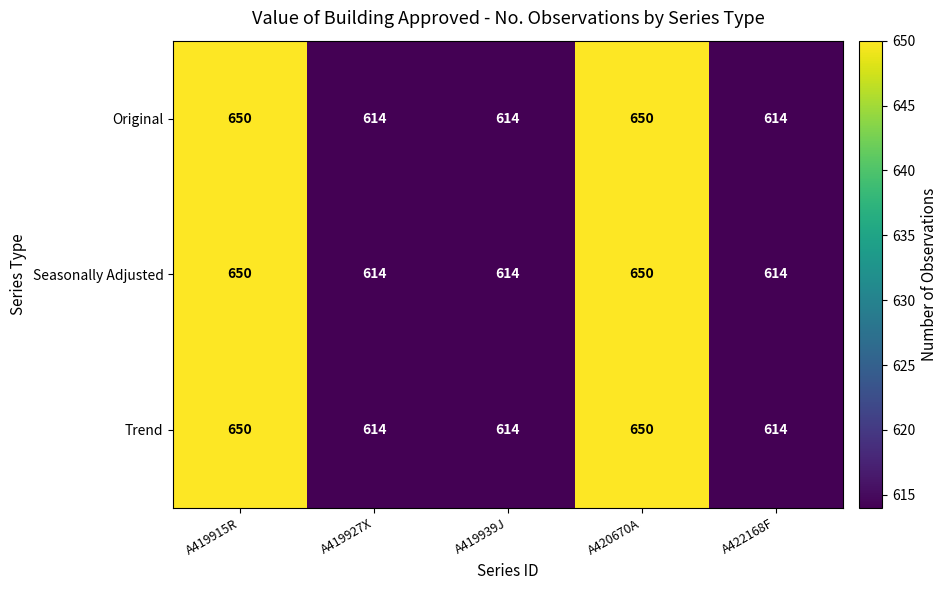

What value does the Trend series have at A419939J, to the nearest 10?

610